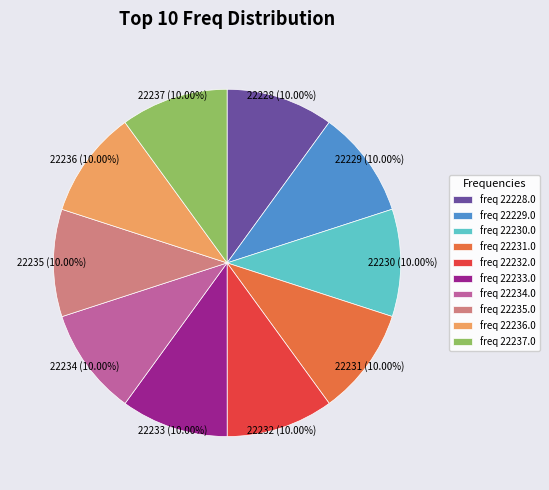

Is the sum of freq 22235.0 and freq 22232.0 greater than half?

No